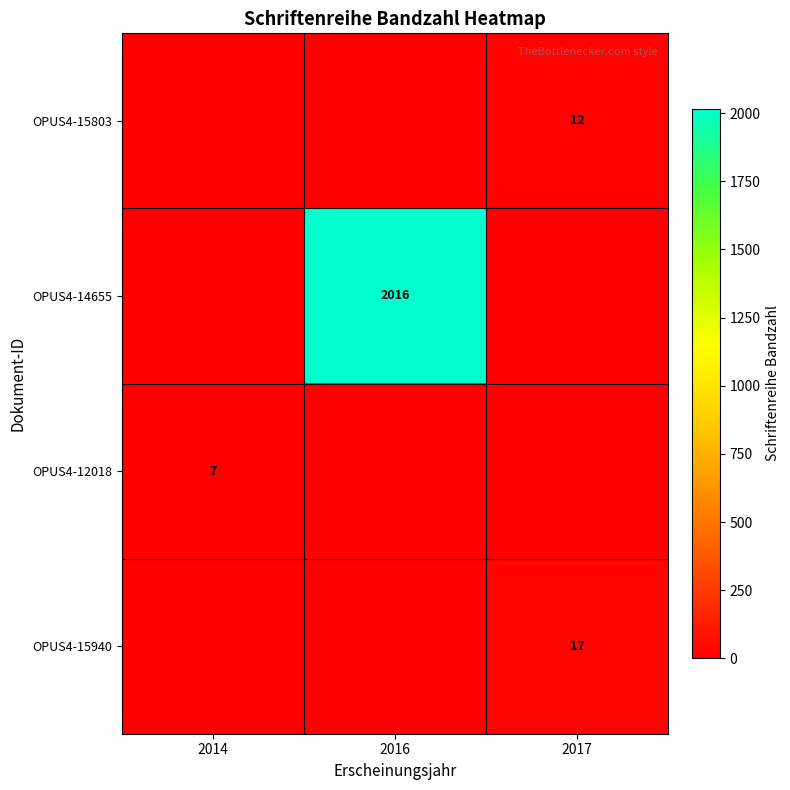

Is it true that OPUS4-12018 equals 7 at 2014?

True